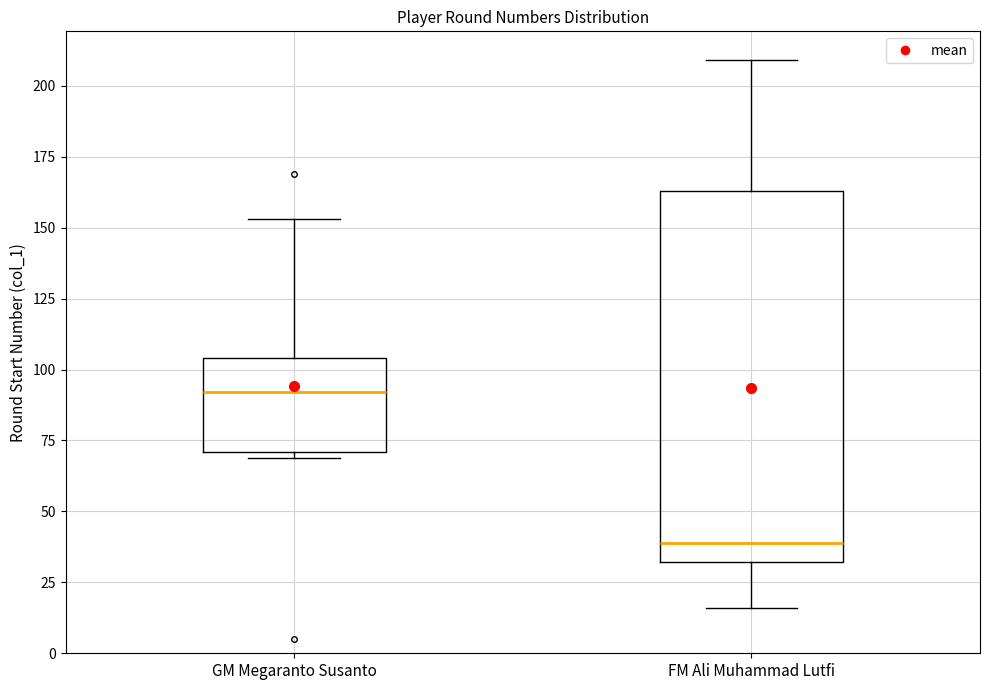

Comparing the boxes themselves (not the whiskers), which one is the tallest?

FM Ali Muhammad Lutfi